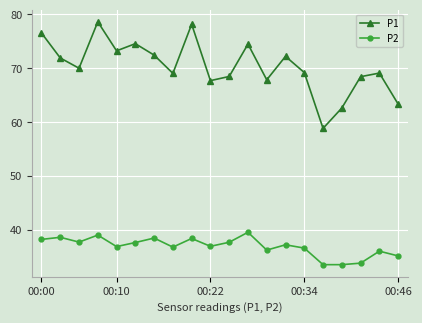

Which series has the widest spread of values?

P1